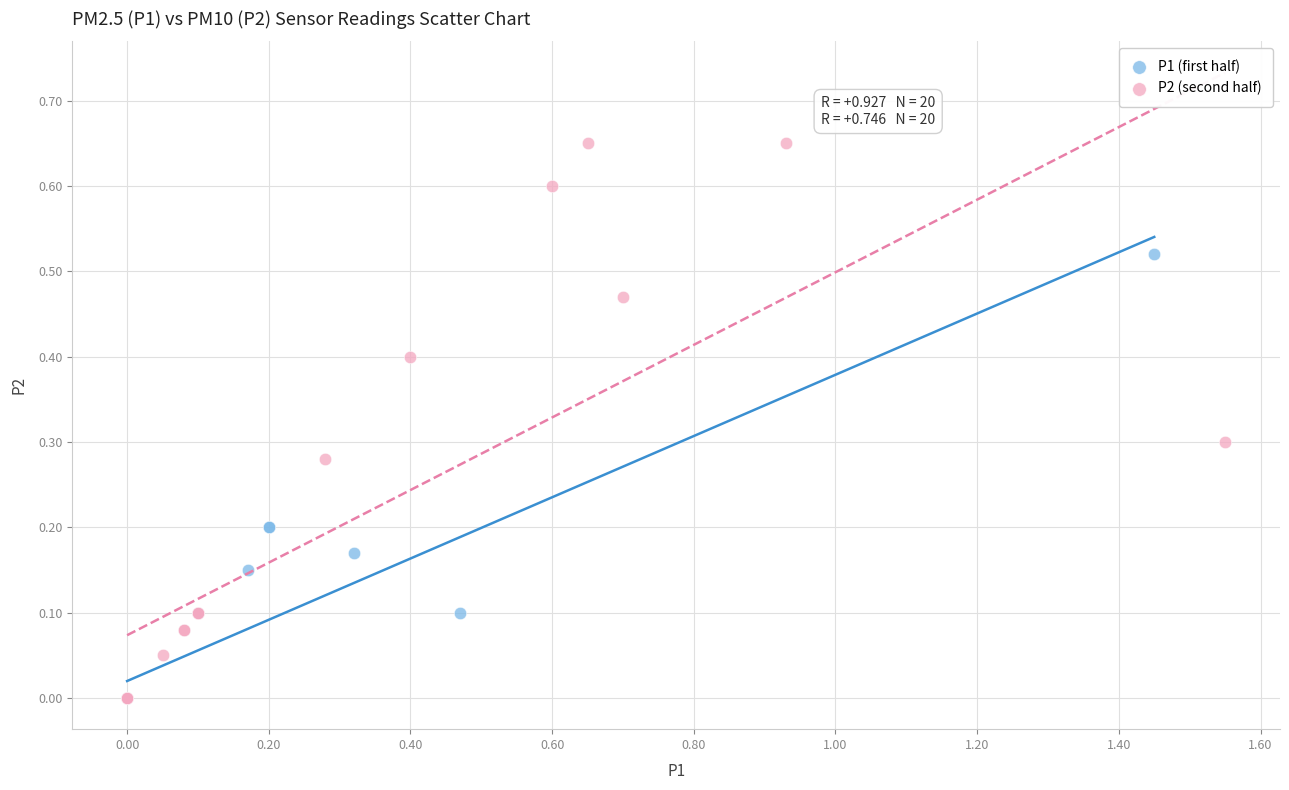

Which series has the largest Y range (max minus min)?

P2 (second half)